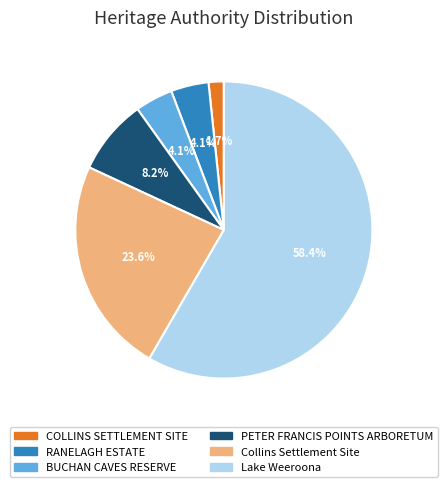

Combined, what portion of the pie is Collins Settlement Site and Lake Weeroona?

81.9%